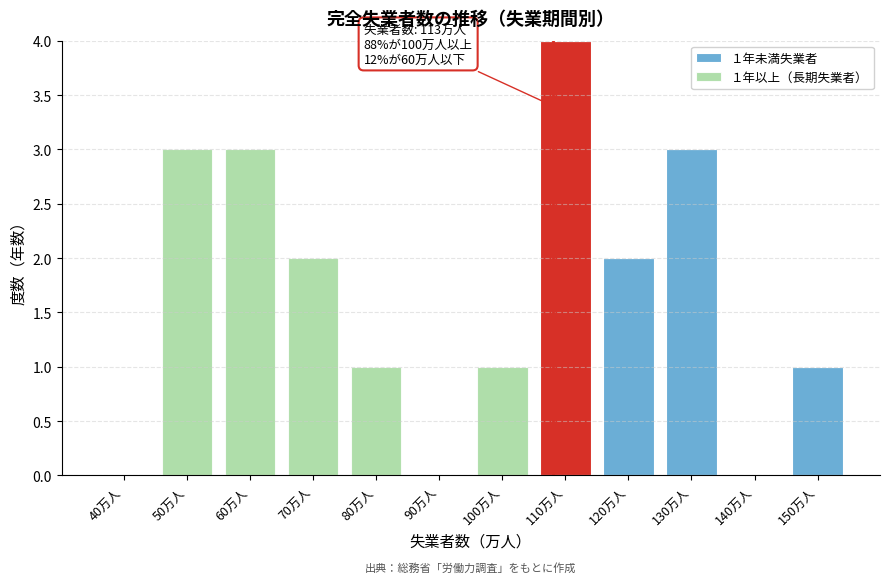

Reading left to right, transcribe the values for １年未満失業者.

40万人=0	50万人=0	60万人=0	70万人=0	80万人=0	90万人=0	100万人=0	110万人=4	120万人=2	130万人=3	140万人=0	150万人=1